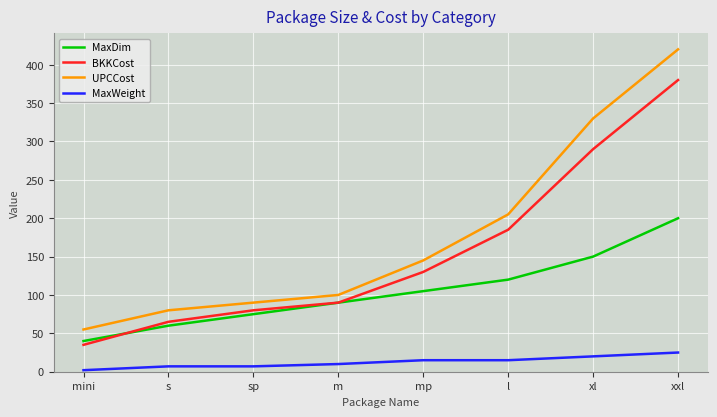

What is the lowest value of the BKKCost series?

35.0